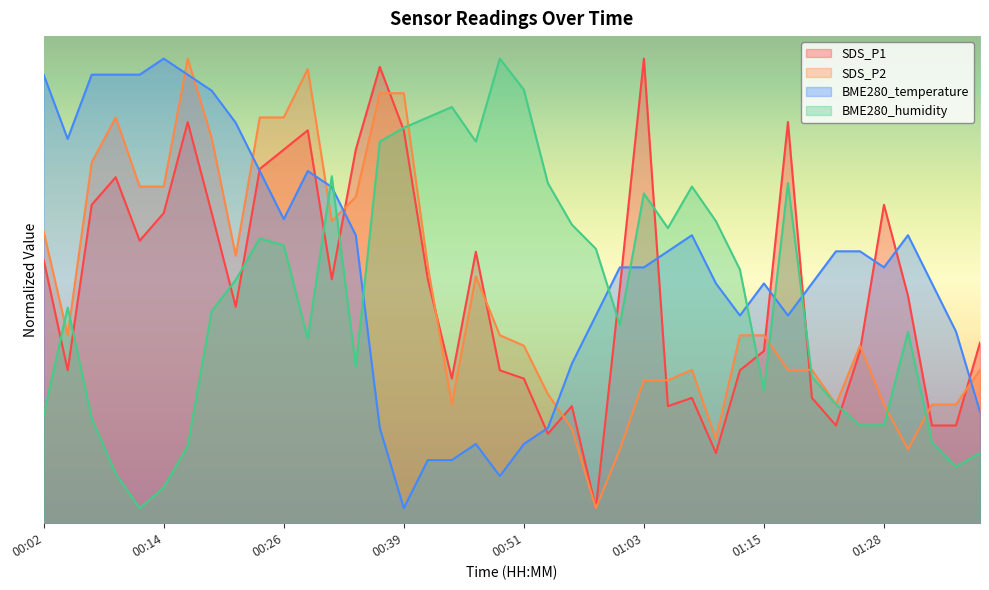

The value of BME280_humidity at 01:23 is 27.5. True or false?

False